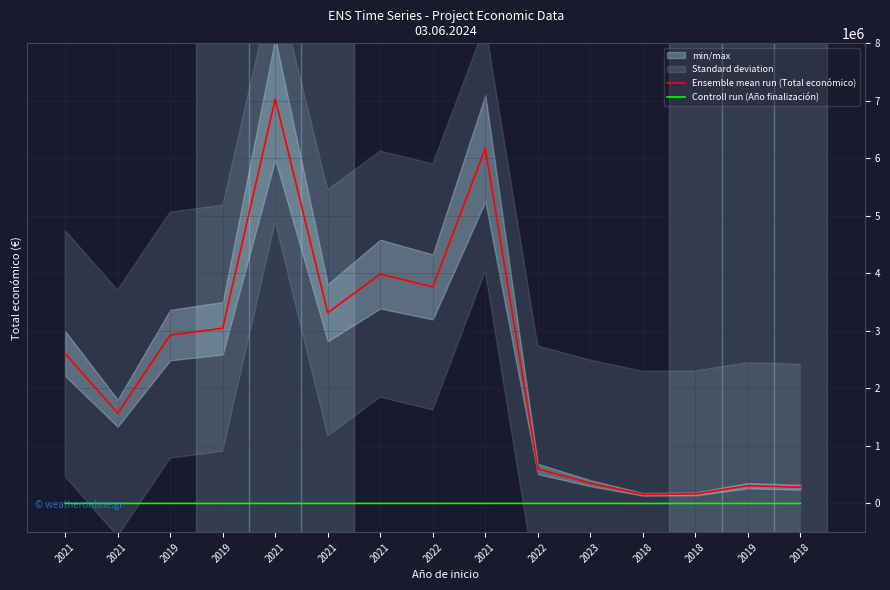

Is this an area chart (filled region under the line)?

No